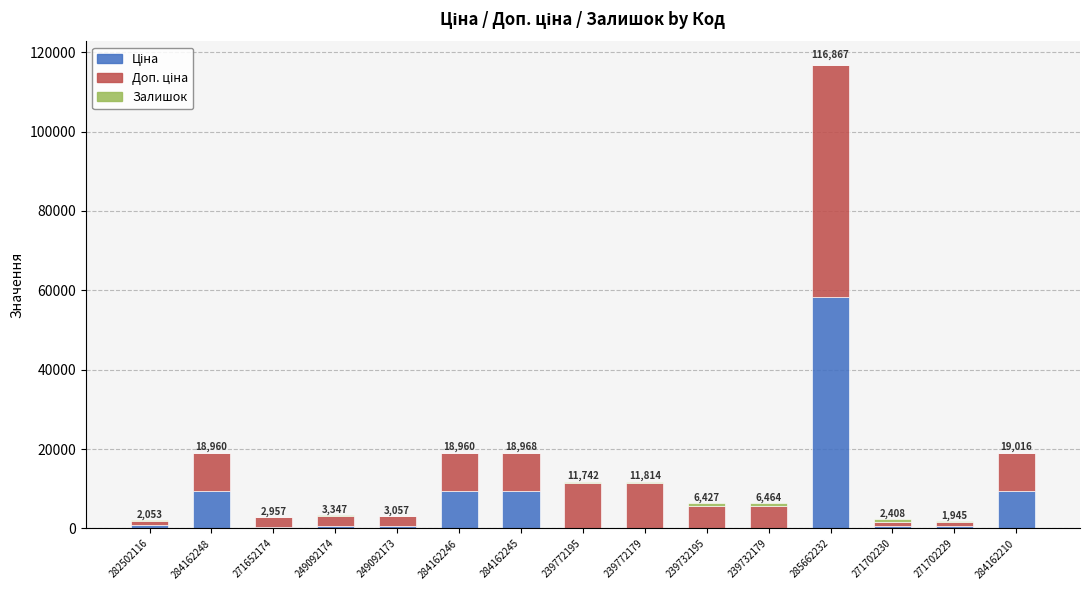

At which category is the sum across all series the highest?

285662232